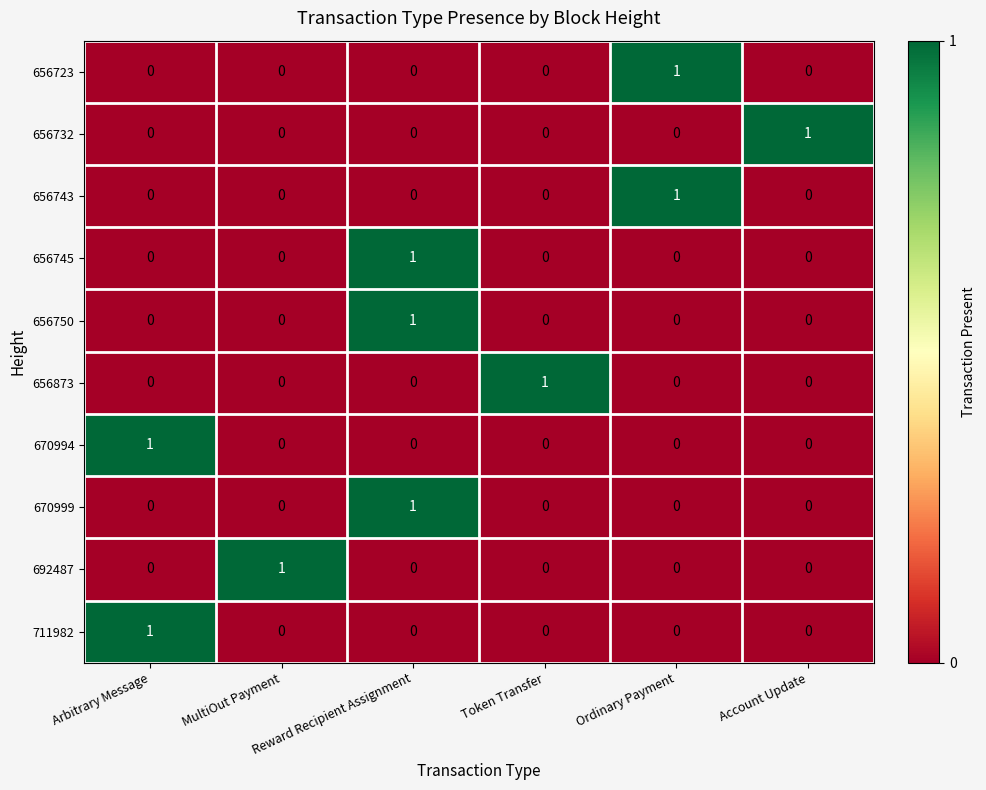

At Reward Recipient Assignment, list the series in order from largest to smallest.

656745, 656750, 670999, 656723, 656732, 656743, 656873, 670994, 692487, 711982